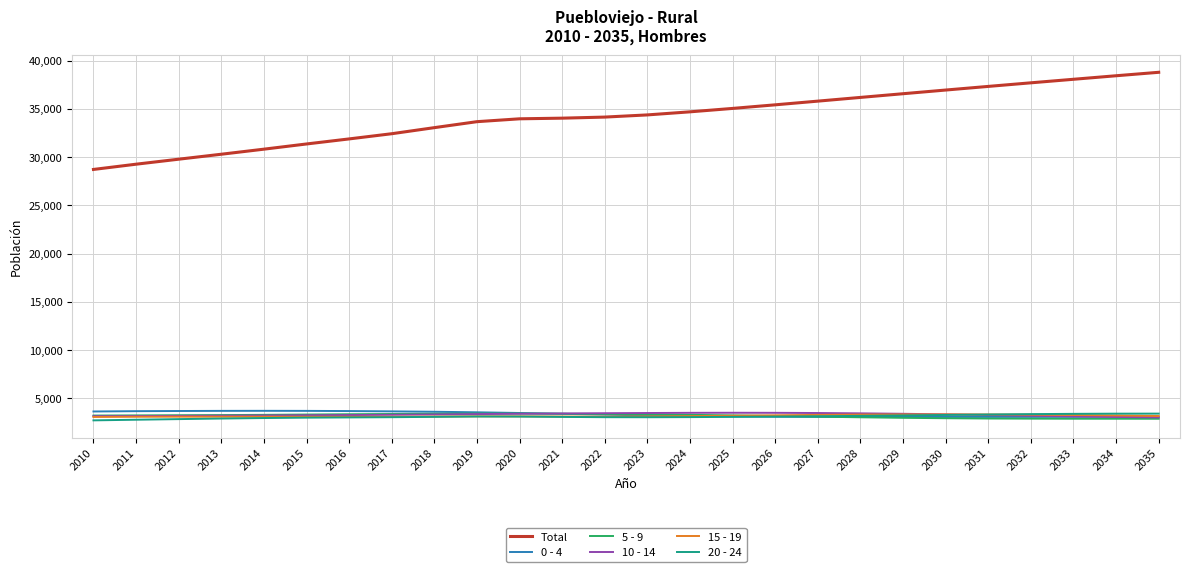

What is the maximum value for 0 - 4?

3701